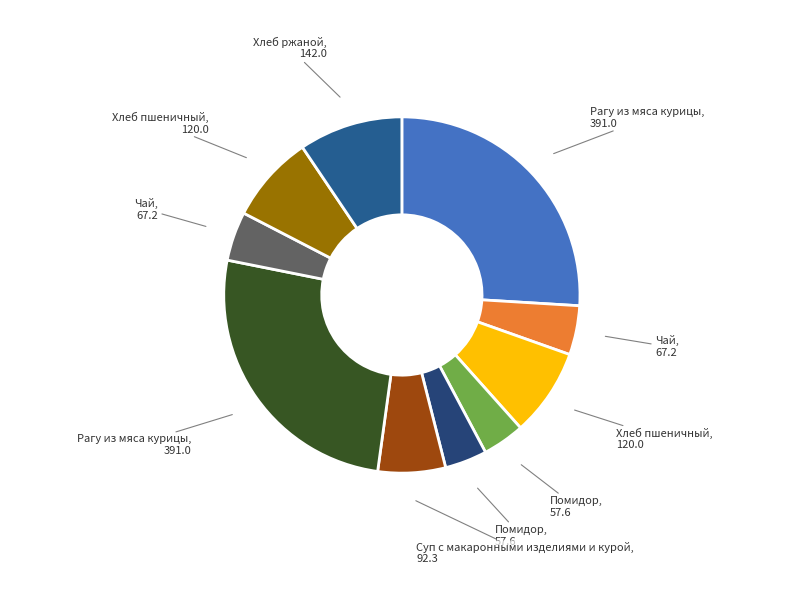

Count the number of slices in the pie.

10